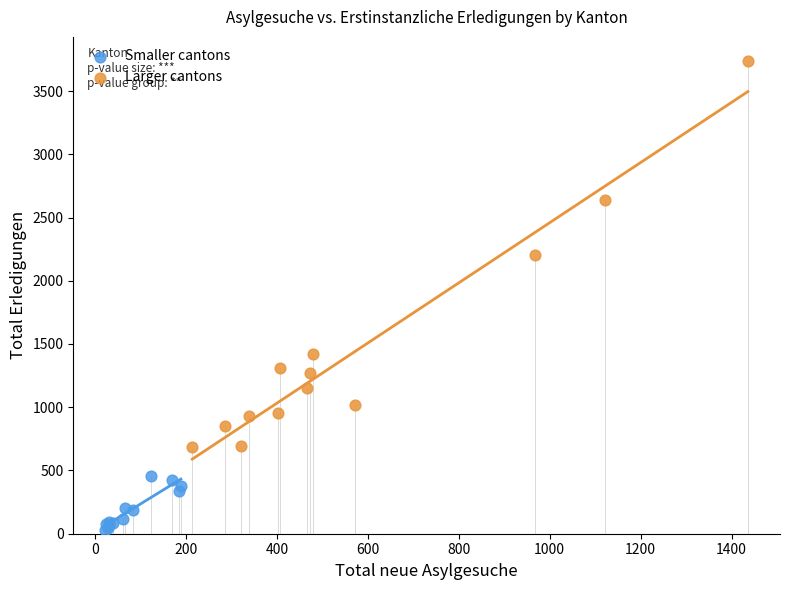

Which series reaches the minimum Y coordinate?

Smaller cantons